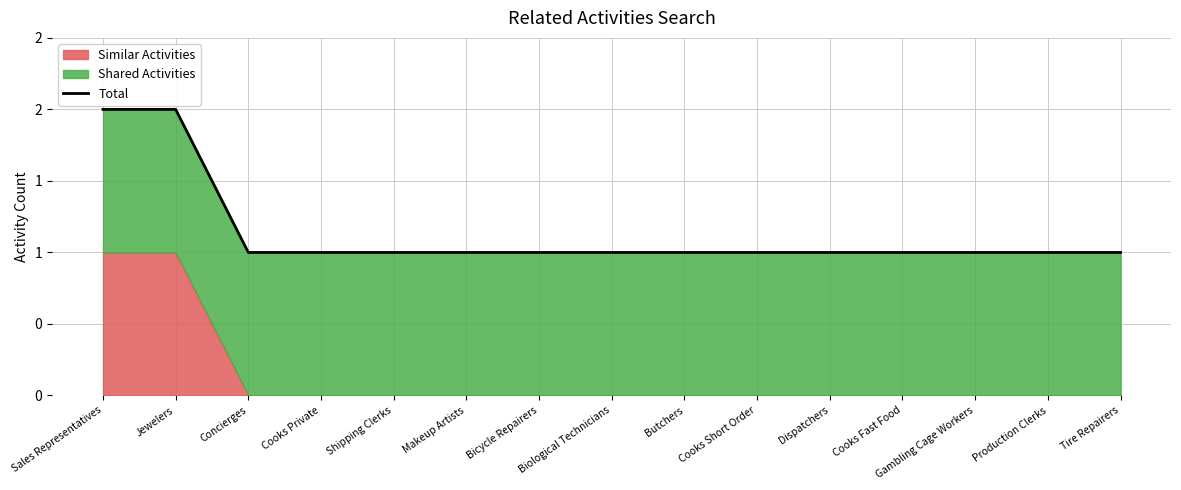

Count the values in the range 1 to 2.

15